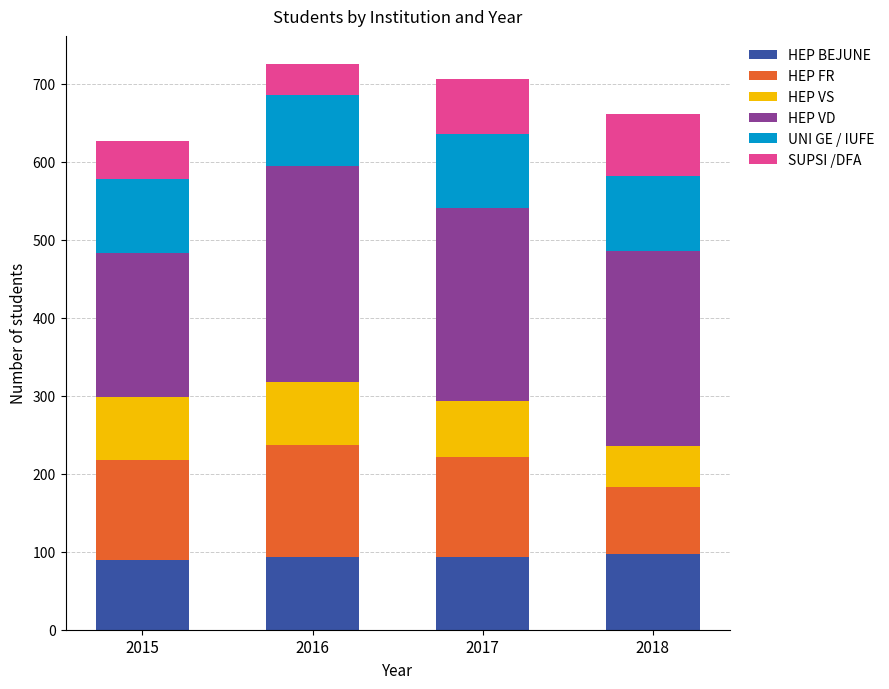

What is the total value across all series at 2016?

725